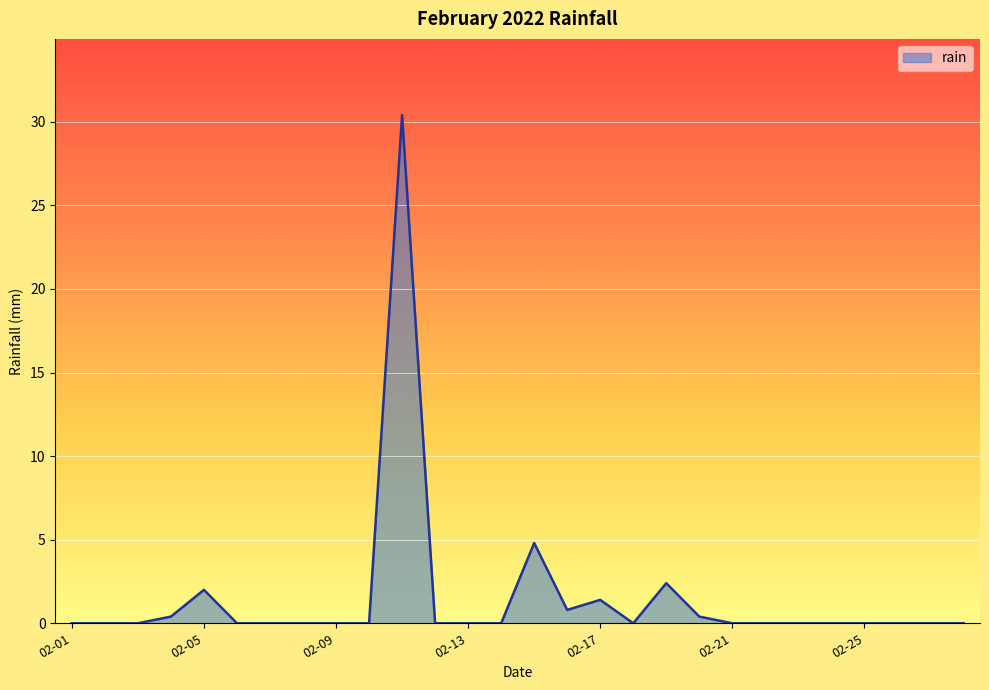

What is the greatest value displayed?

30.4